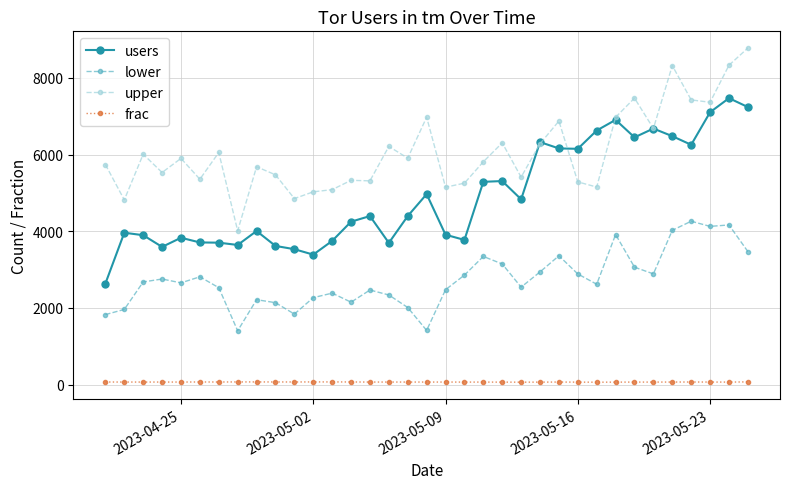

Which series has the largest total across all categories?

upper